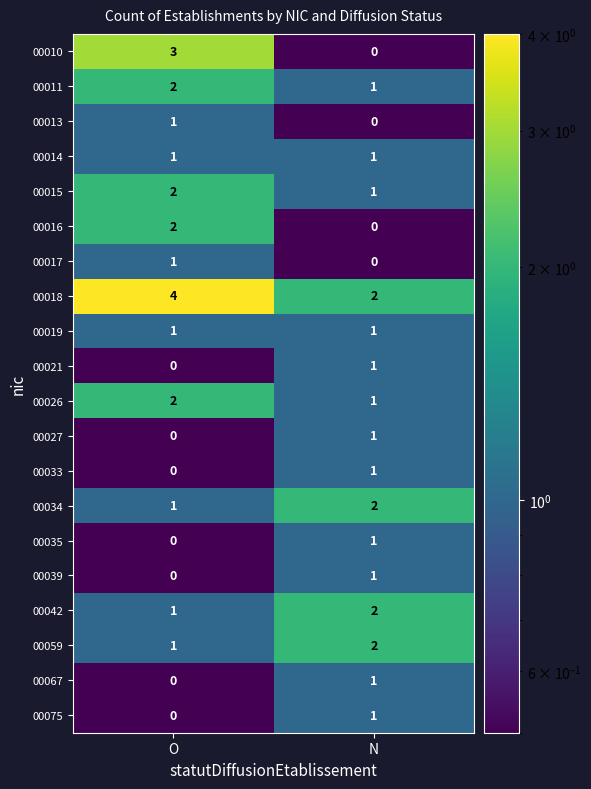

How many series are shown in this chart?

20